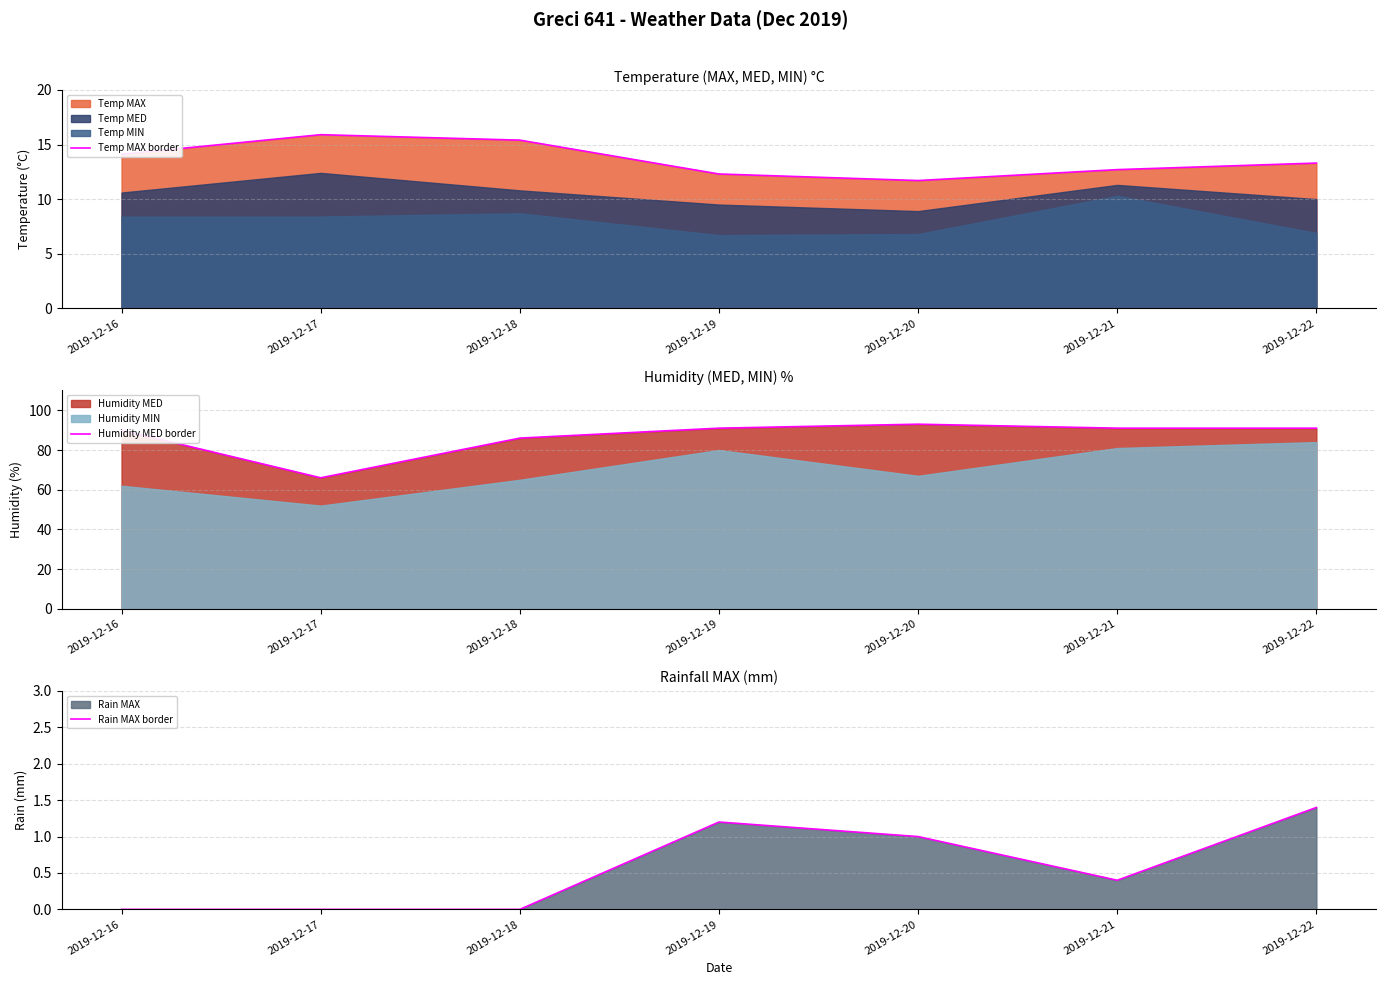

At which label does Humidity MED border reach its peak?

2019-12-20